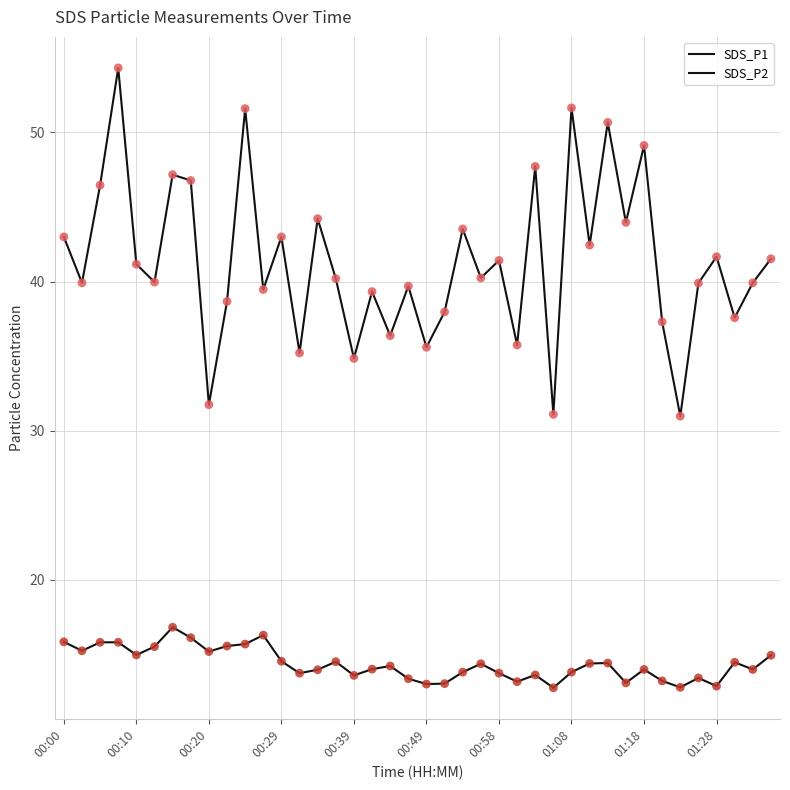

Which series has the largest total across all categories?

SDS_P1